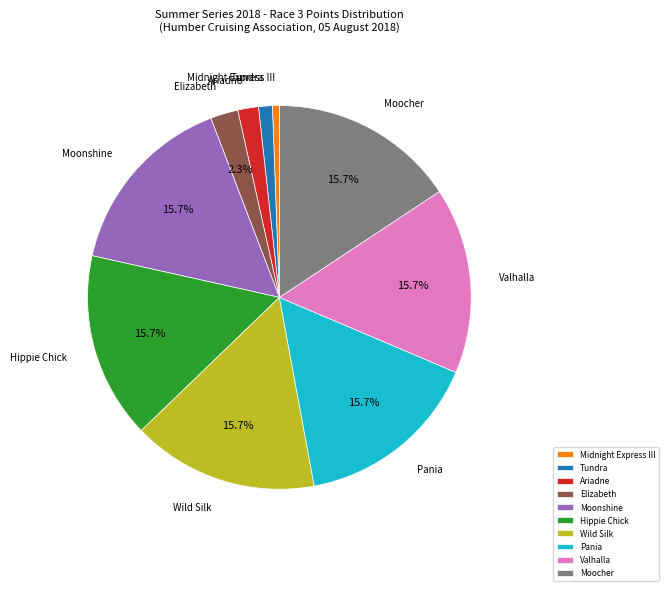

What is the ratio of the value at Valhalla to the value at Midnight Express III?

27.0